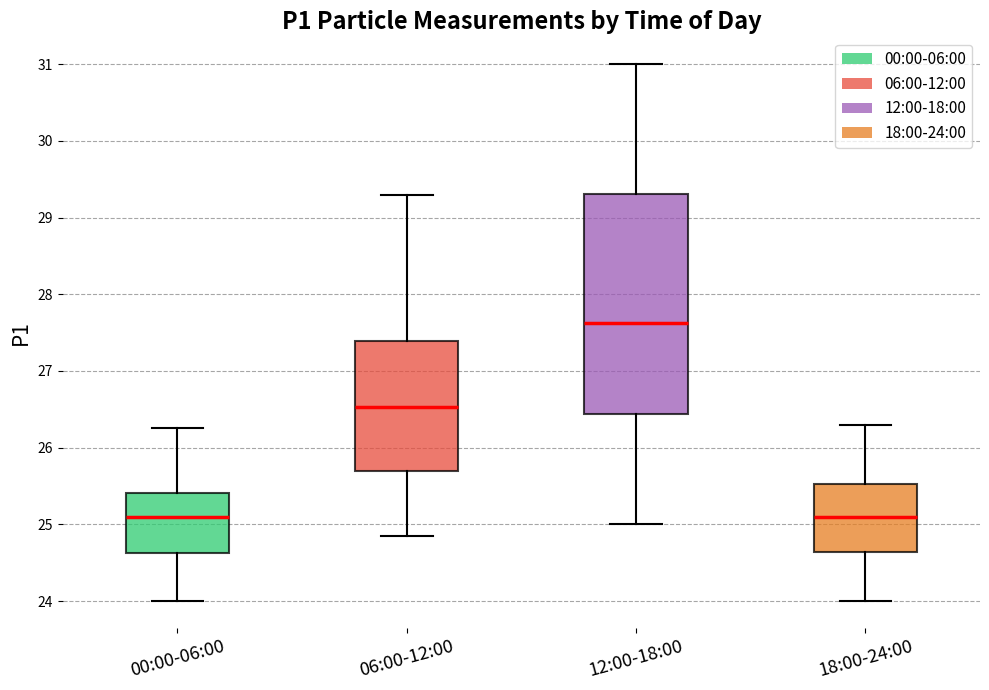

Which box is the tallest, from its lower edge to its upper edge?

12:00-18:00